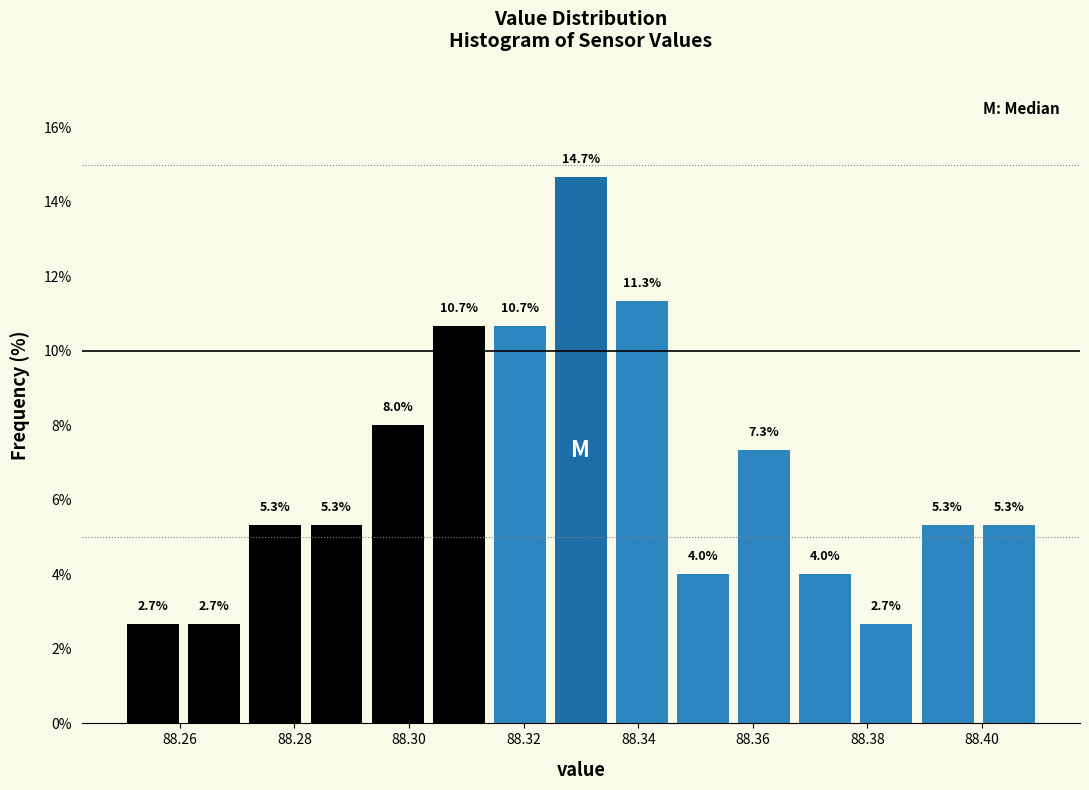

Reading left to right, transcribe this chart: for each bar, give the range it covers on the x-axis and its height. The bar edges are not printed on the chart, so give them approximately, as read against the axis.

88.250 to 88.260: 2.7
88.260 to 88.272: 2.7
88.272 to 88.282: 5.3
88.282 to 88.292: 5.3
88.292 to 88.304: 8.0
88.304 to 88.314: 10.7
88.314 to 88.324: 10.7
88.324 to 88.336: 14.7
88.336 to 88.346: 11.3
88.346 to 88.356: 4.0
88.356 to 88.368: 7.3
88.368 to 88.378: 4.0
88.378 to 88.388: 2.7
88.388 to 88.400: 5.3
88.400 to 88.410: 5.3